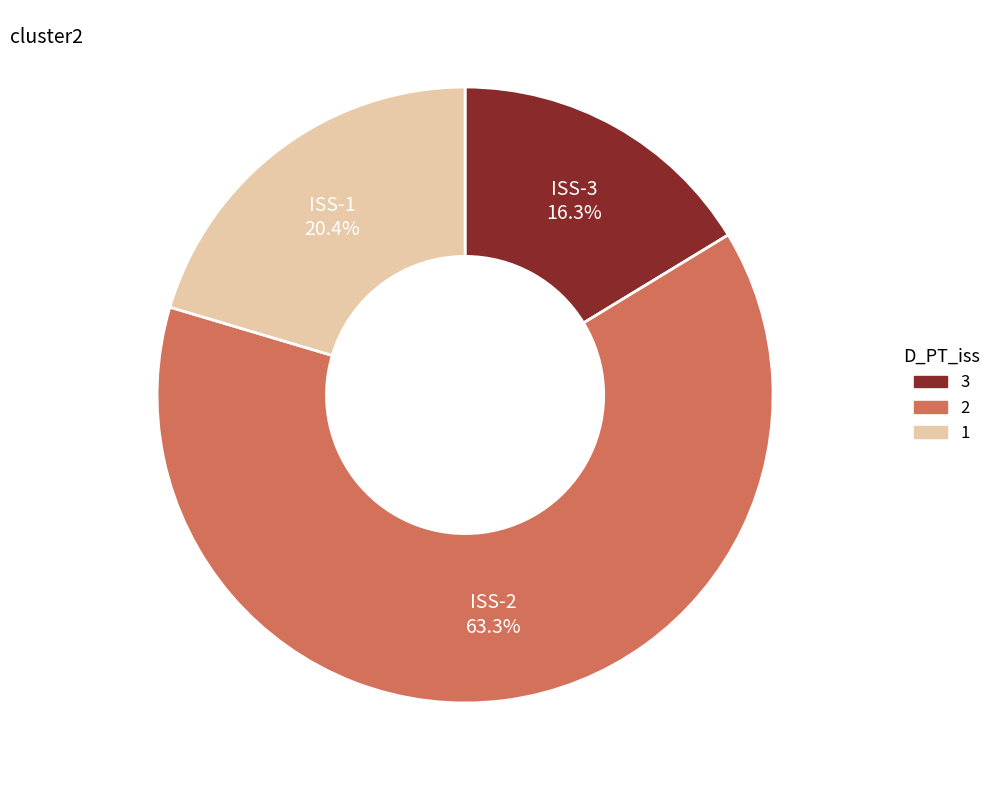

Is there a majority slice in this chart?

Yes